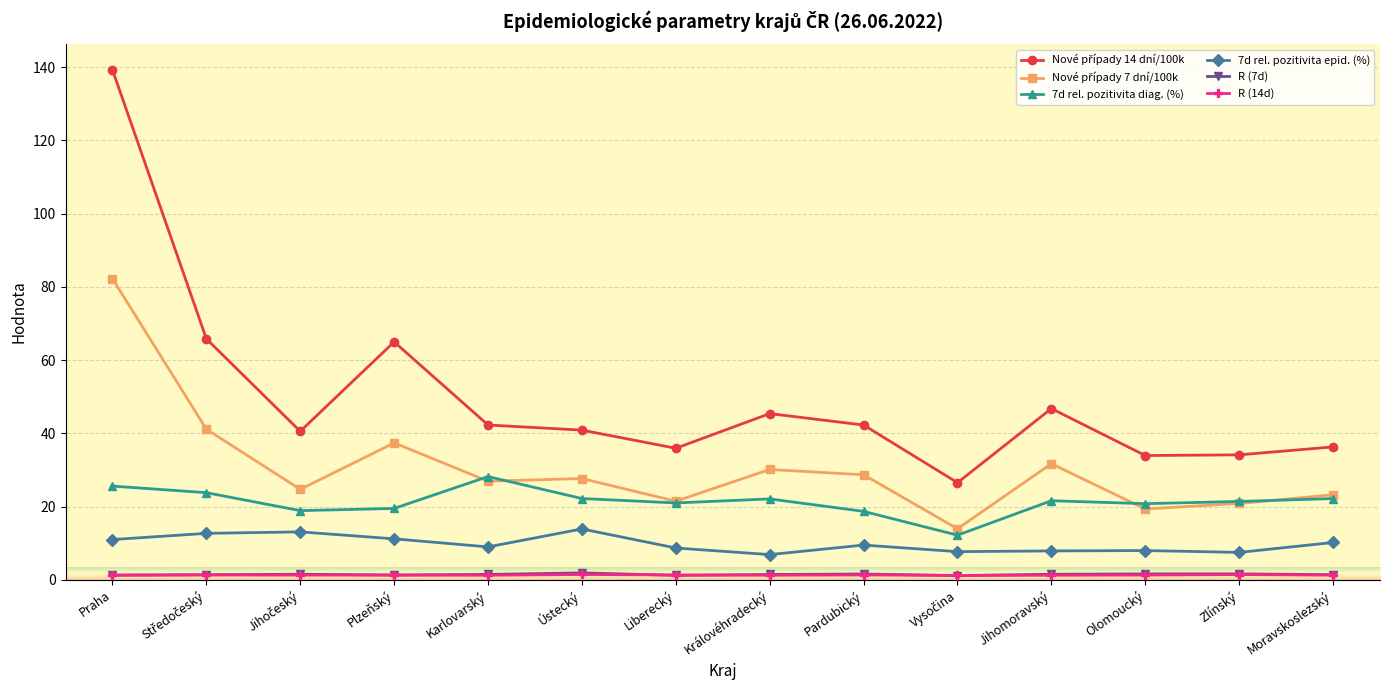

True or false: R (7d) and 7d rel. pozitivita diag. (%) cross at least once.

False